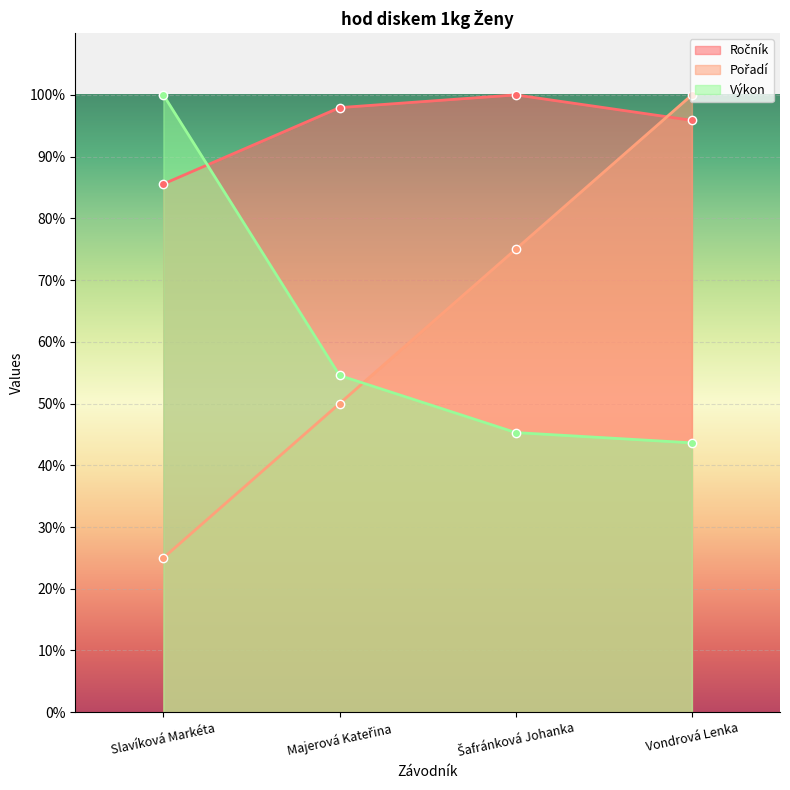

Reading right to left, list all the values displayed in this chart.

Ročník: 95.9	100.0	97.9	85.6
Pořadí: 100.0	75.0	50.0	25.0
Výkon: 43.6	45.3	54.6	100.0